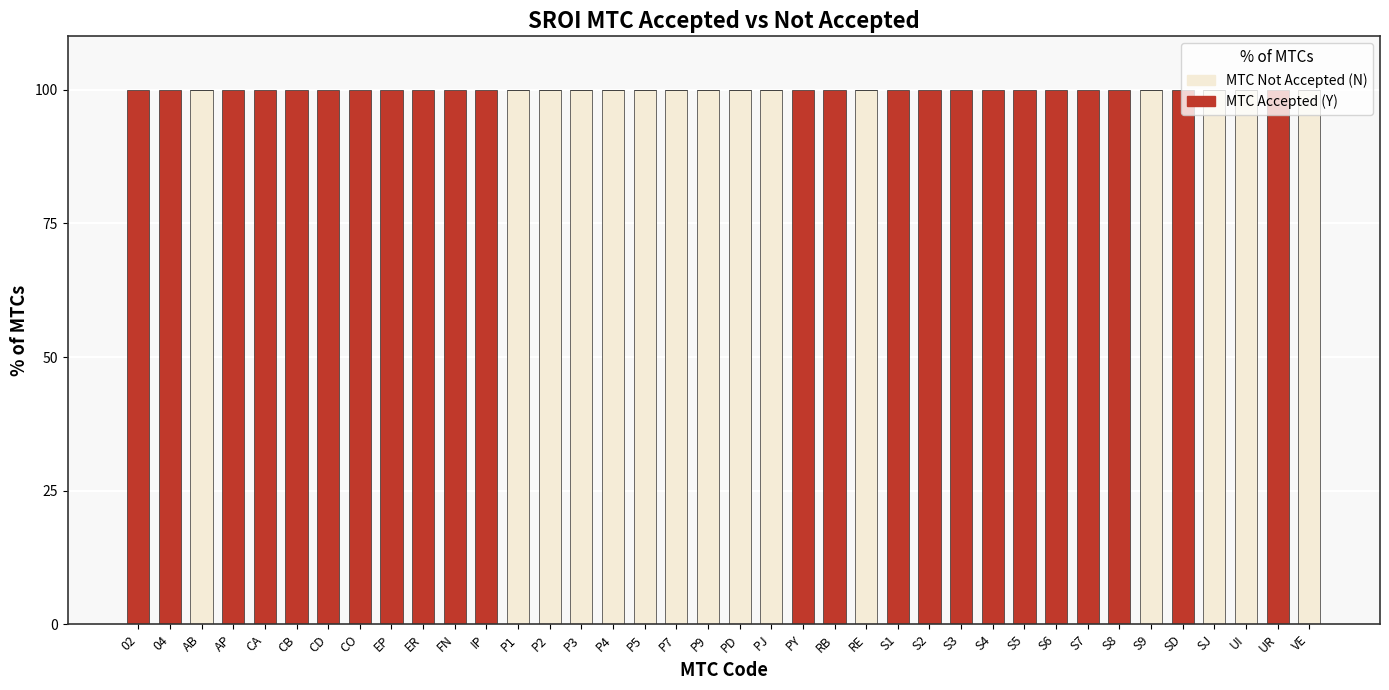

The MTC Not Accepted (N) series shows -39 at PY. True or false?

False